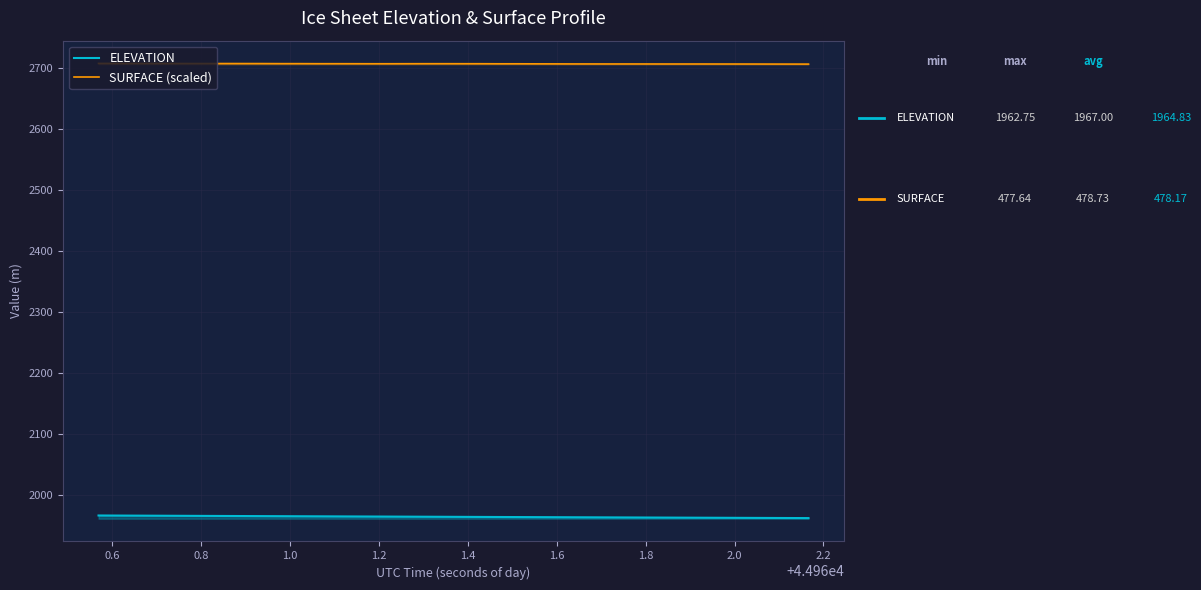

Which series has the largest total across all categories?

SURFACE (scaled)